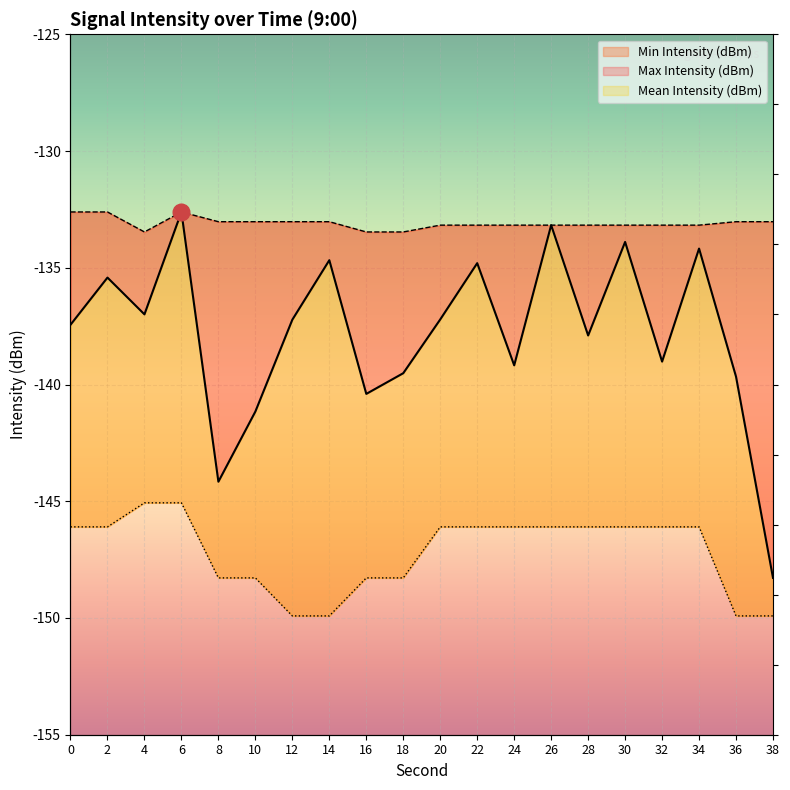

True or false: Mean Intensity (dBm) and Max Intensity (dBm) intersect in this chart.

False